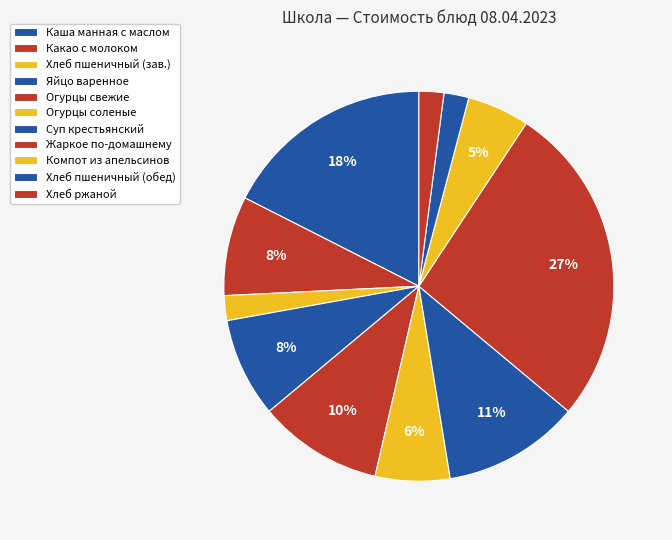

Is Хлеб пшеничный (обед) the majority of the pie?

No